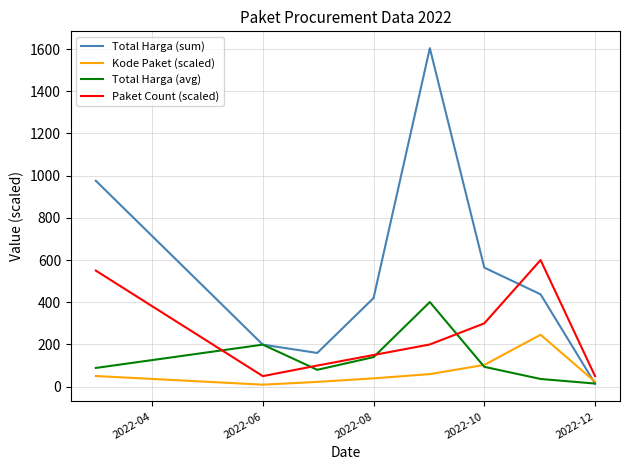

Which series has the largest total across all categories?

Total Harga (sum)